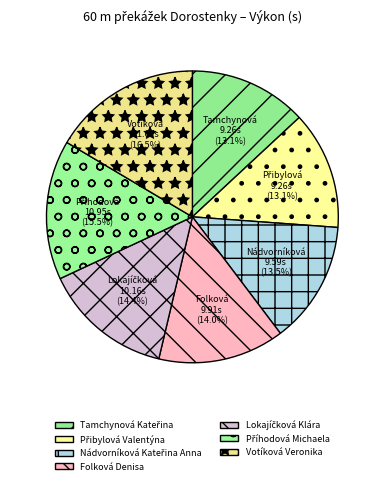

How many segments does this pie chart have?

7